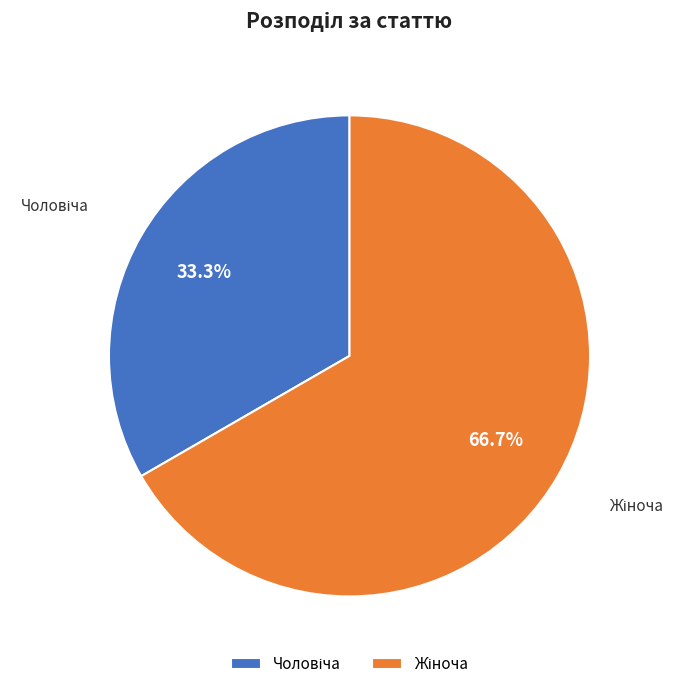

Is there a majority slice in this chart?

Yes